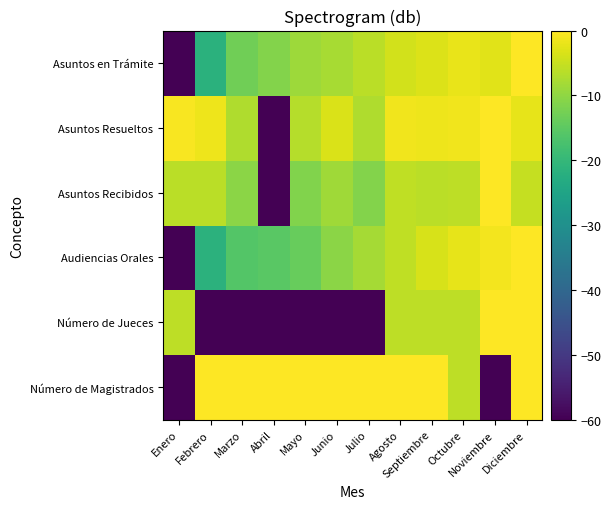

What is the total value across all series at Mayo?

-100.9